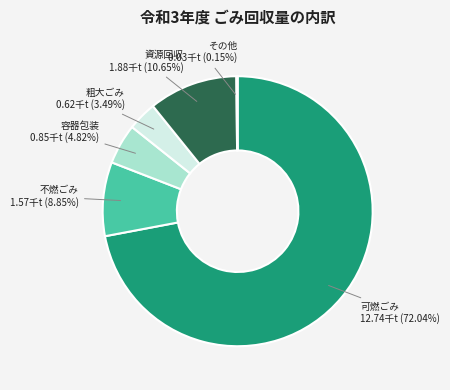

What is the total percentage of 資源回収 and 可燃ごみ?

82.7%